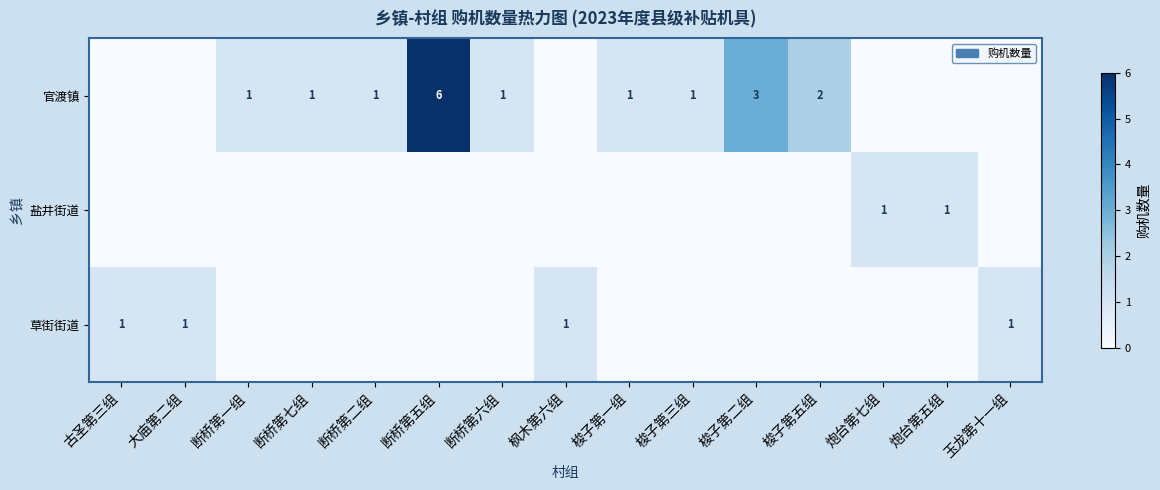

True or false: 草街街道 has a value of 1 at 玉龙第十一组.

True